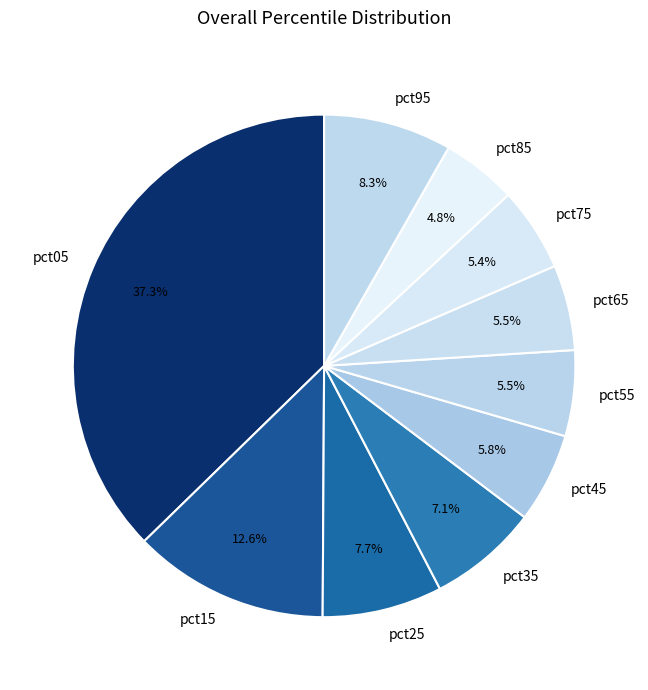

Which slice is the largest?

pct05